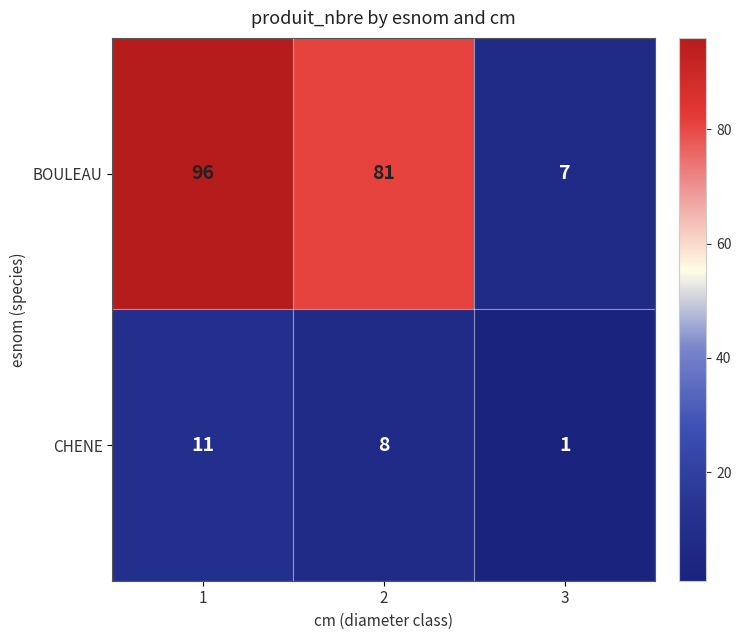

What is the difference between the CHENE values at 3 and 2?

7